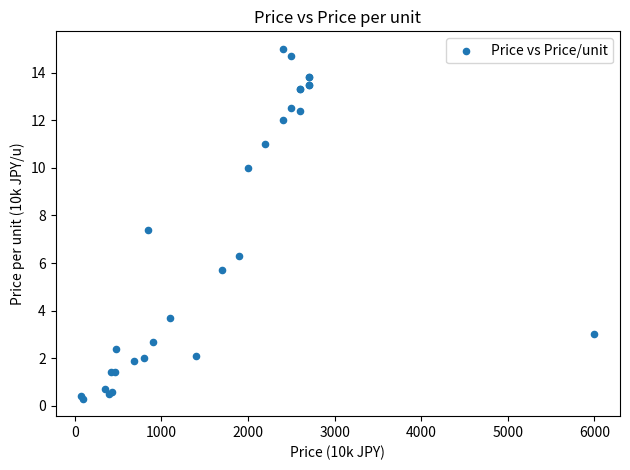

What Y value in the scatter plot is closest to 7?

7.4